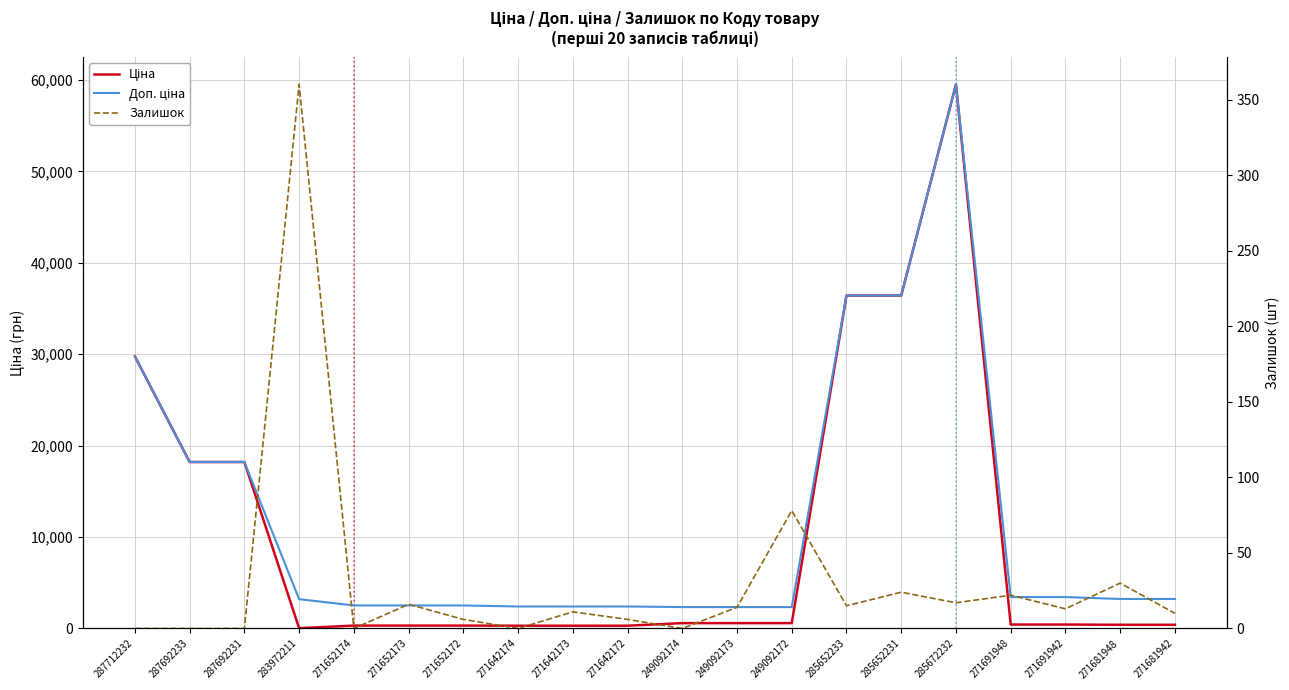

What is the spread (max minus min) of values at 271652173?

2501.5